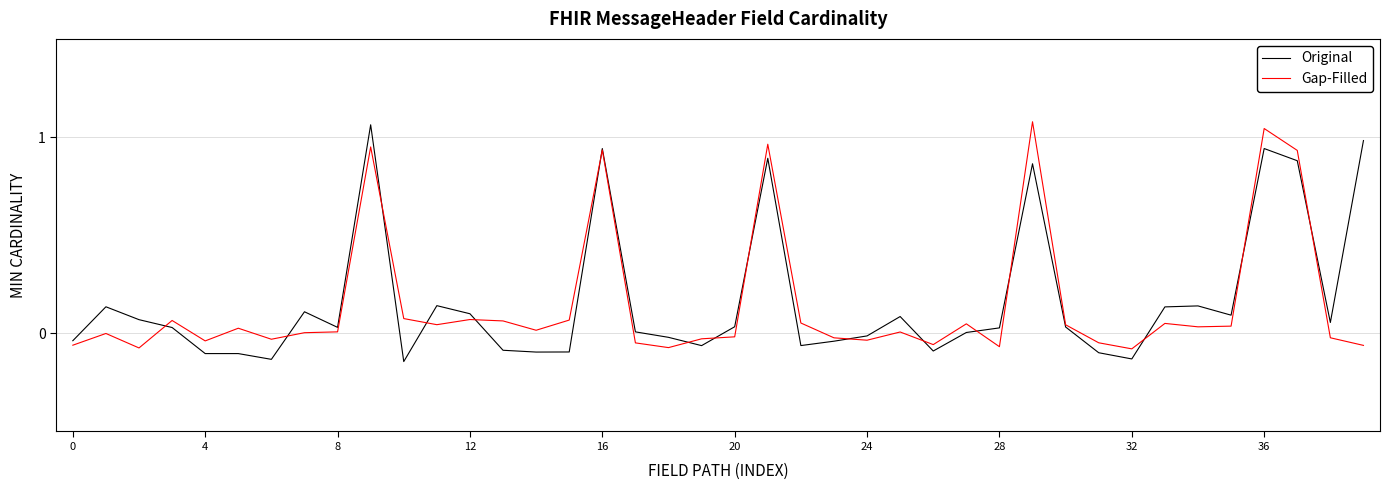

What are all the series names shown in the legend?

Original, Gap-Filled